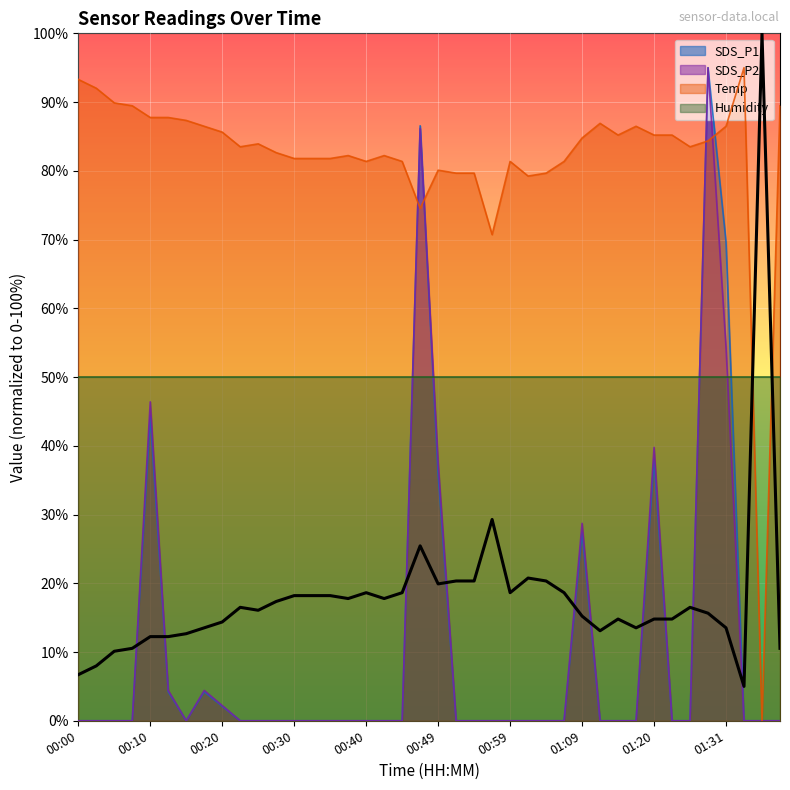

How many values in the Temp series exceed 83?

22